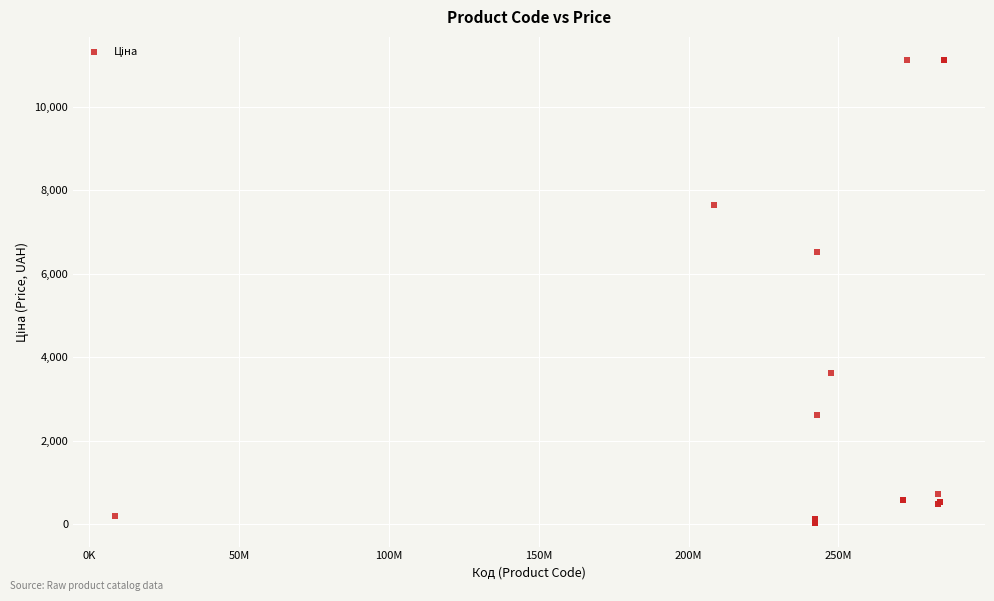

What Y value in the scatter plot is closest to 5564?

6525.0